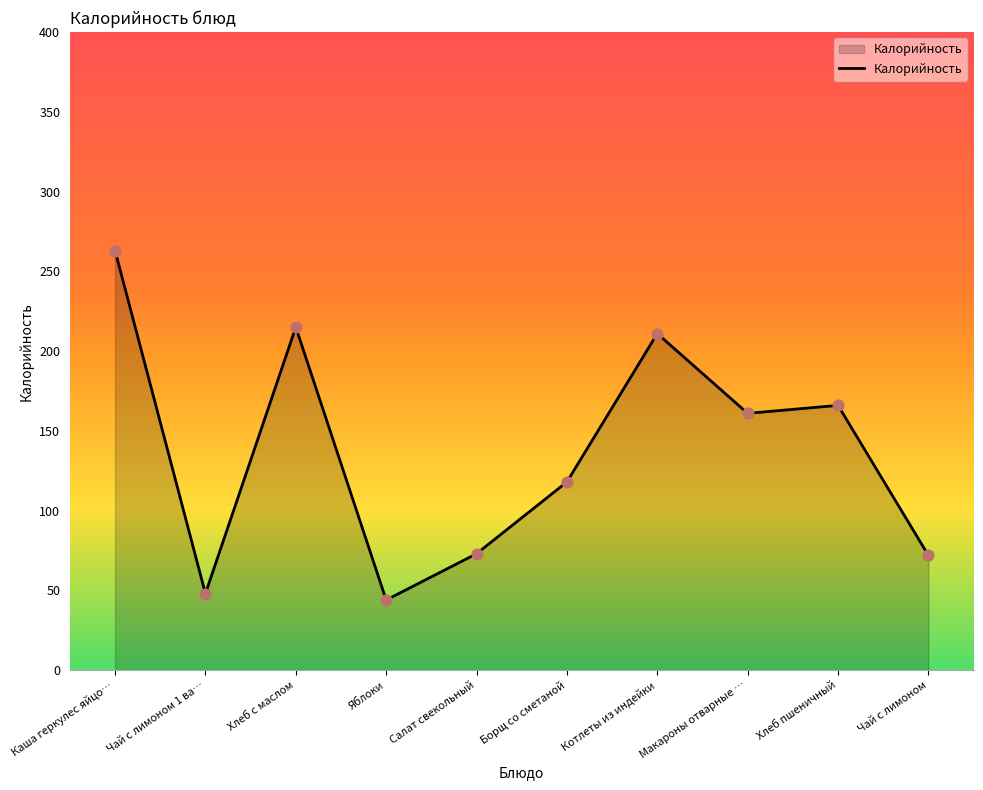

What is the ratio of the value at Макароны отварные … to the value at Яблоки?

3.7